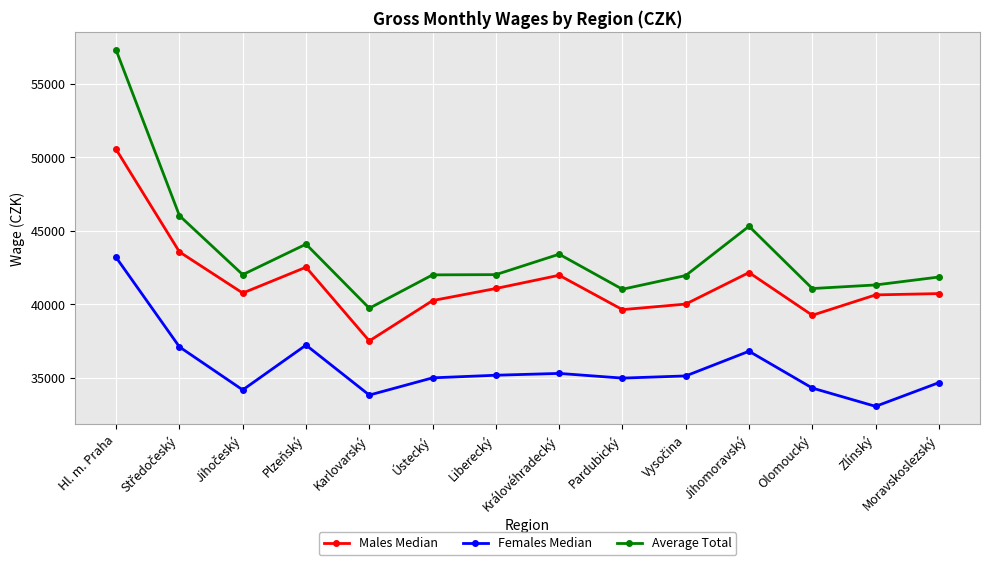

What are all the series names shown in the legend?

Males Median, Females Median, Average Total